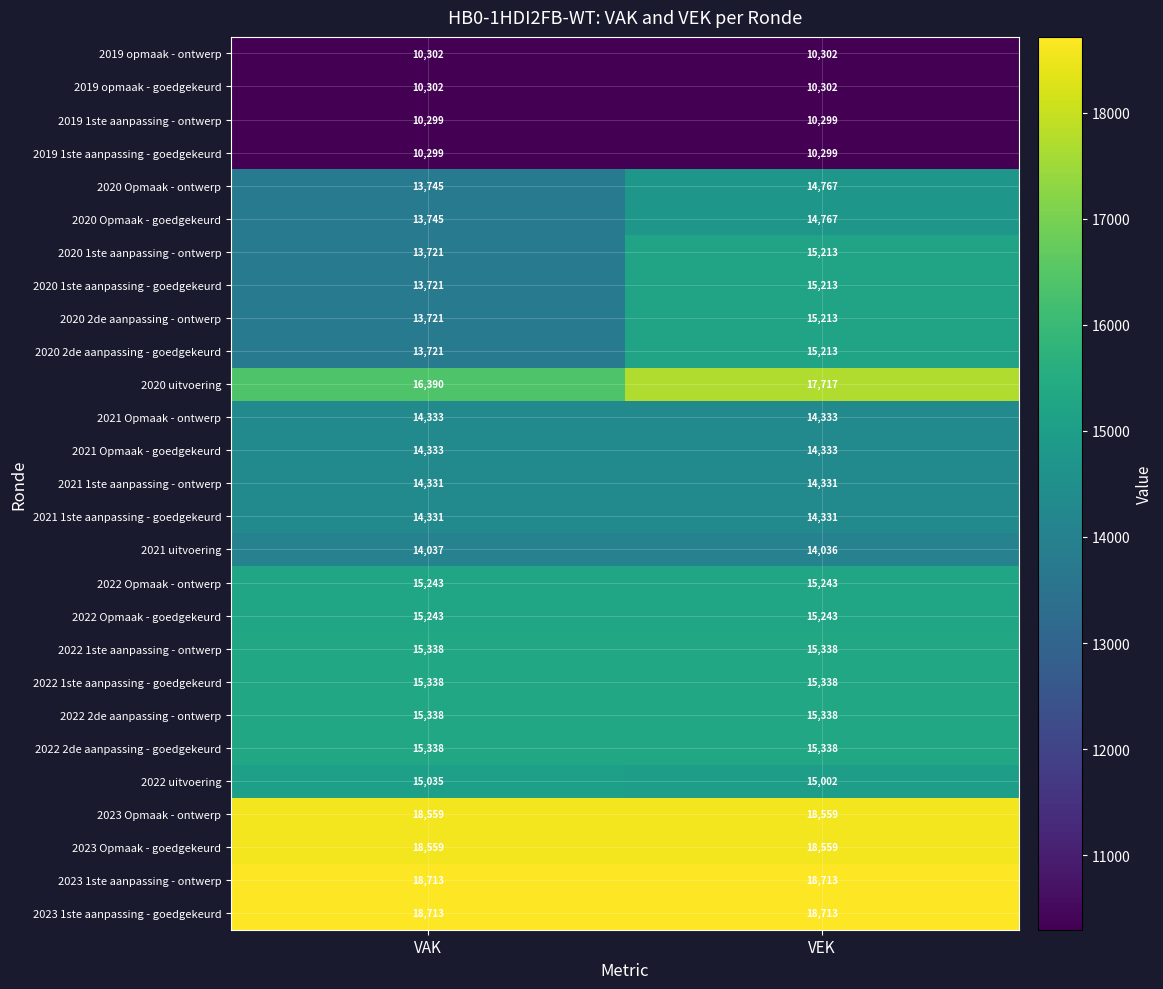

At which category is the sum across all series the highest?

VEK